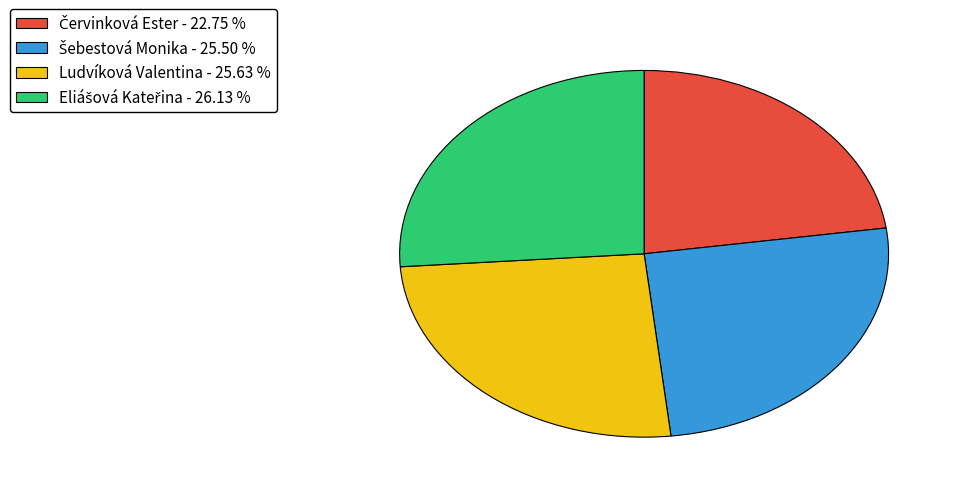

Does any single category account for the majority?

No